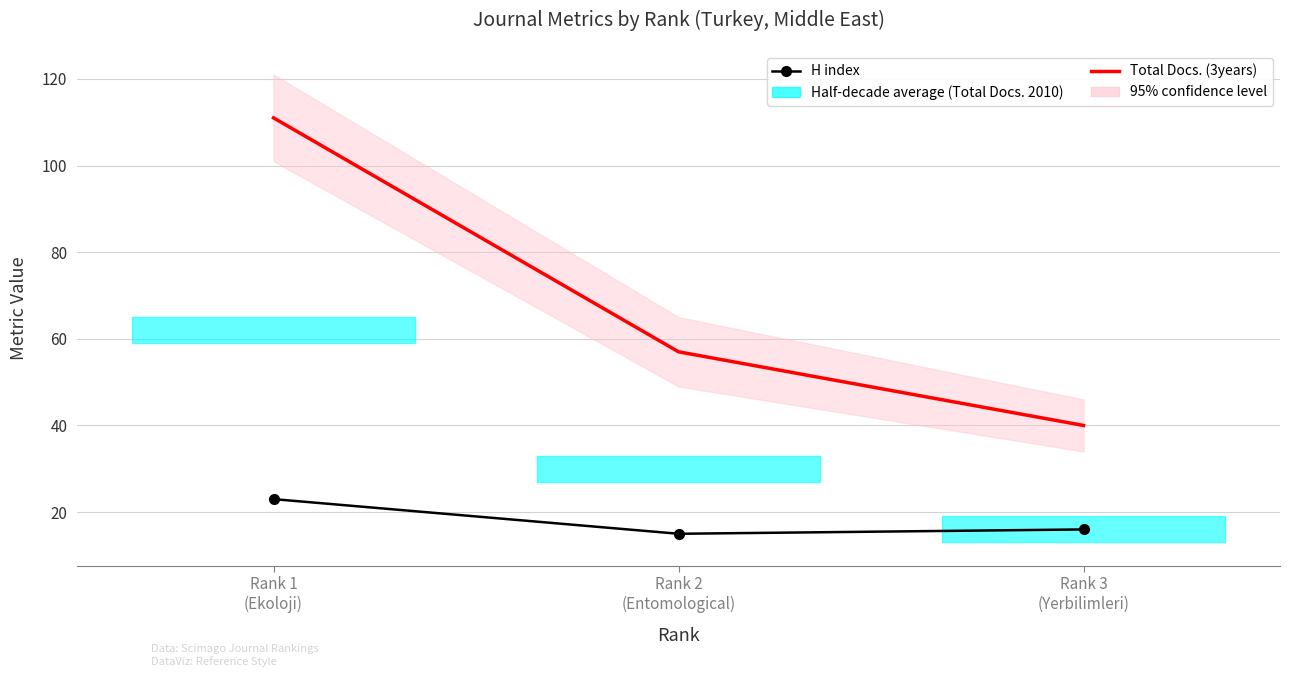

At which label does Total Docs. (3years) reach its peak?

Rank 1
(Ekoloji)